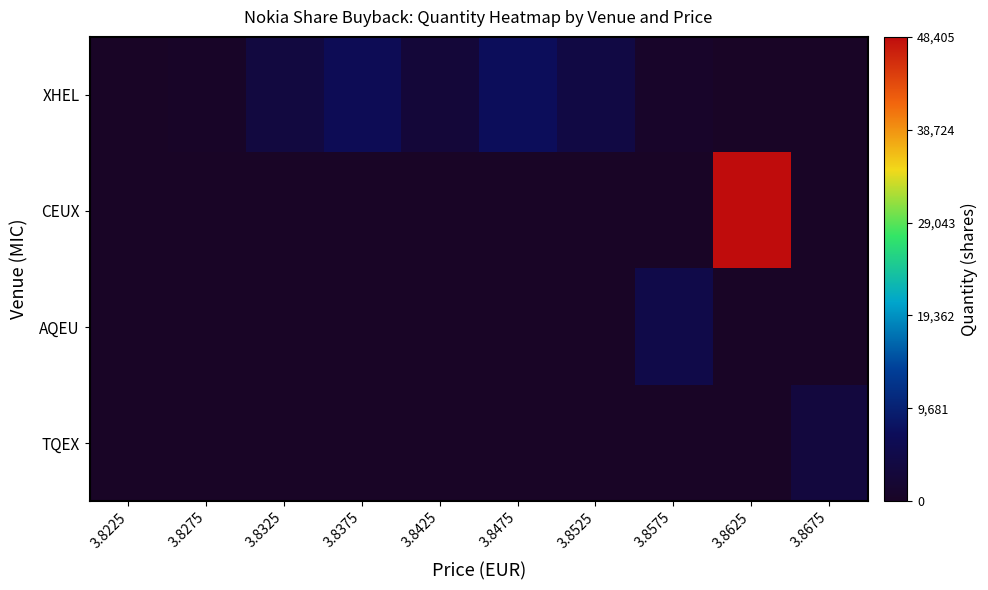

Between 3.8275 and 3.8675, which is larger?

3.8275